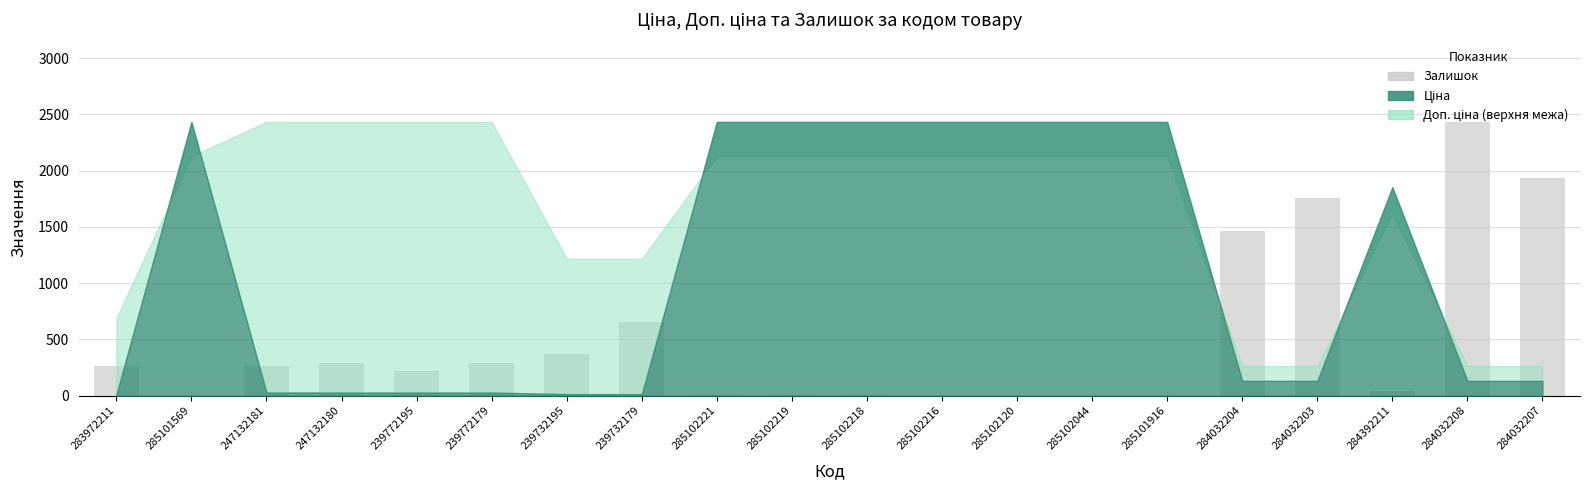

Where is the data nearest to the value 1216?

284032204